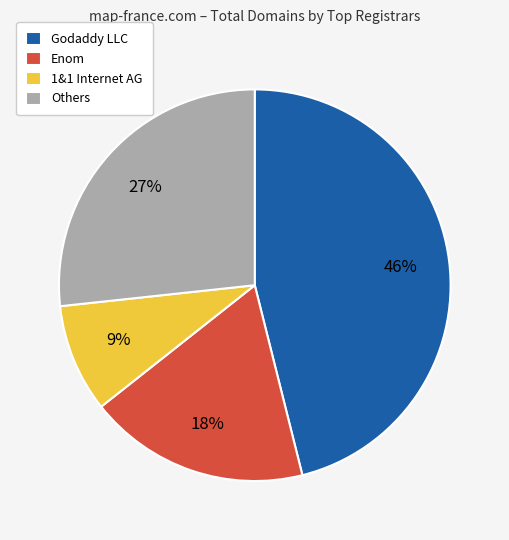

Which category has the smallest portion of the pie?

1&1 Internet AG